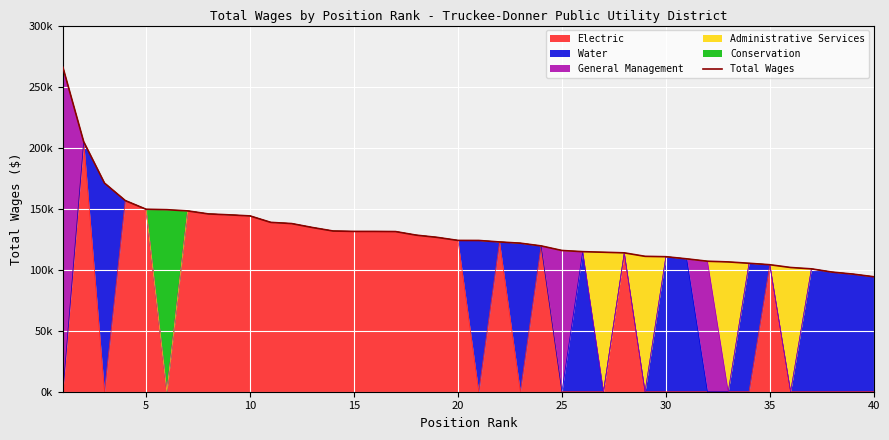

What is the average value?

129627